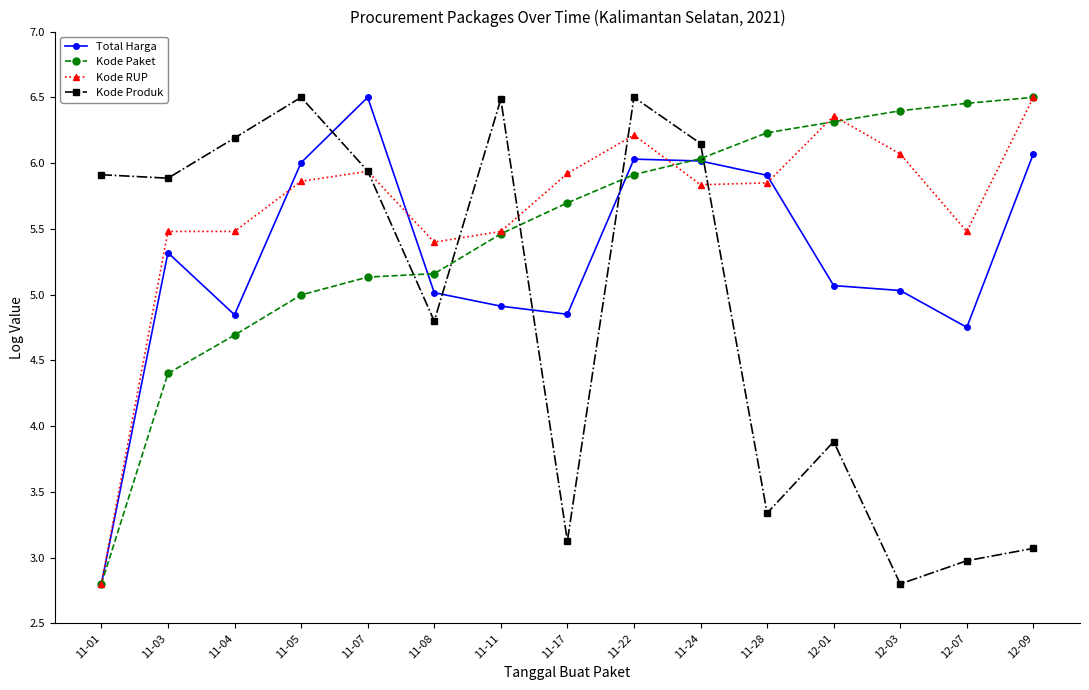

What is the total value across all series at 11-07?

23.5